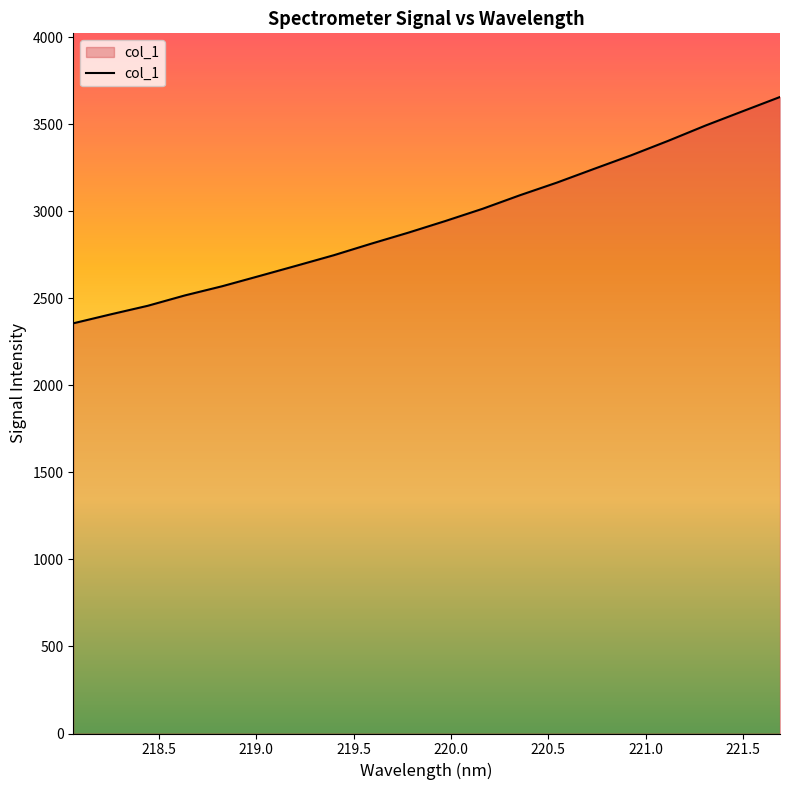

What is the smallest value displayed?

2356.9